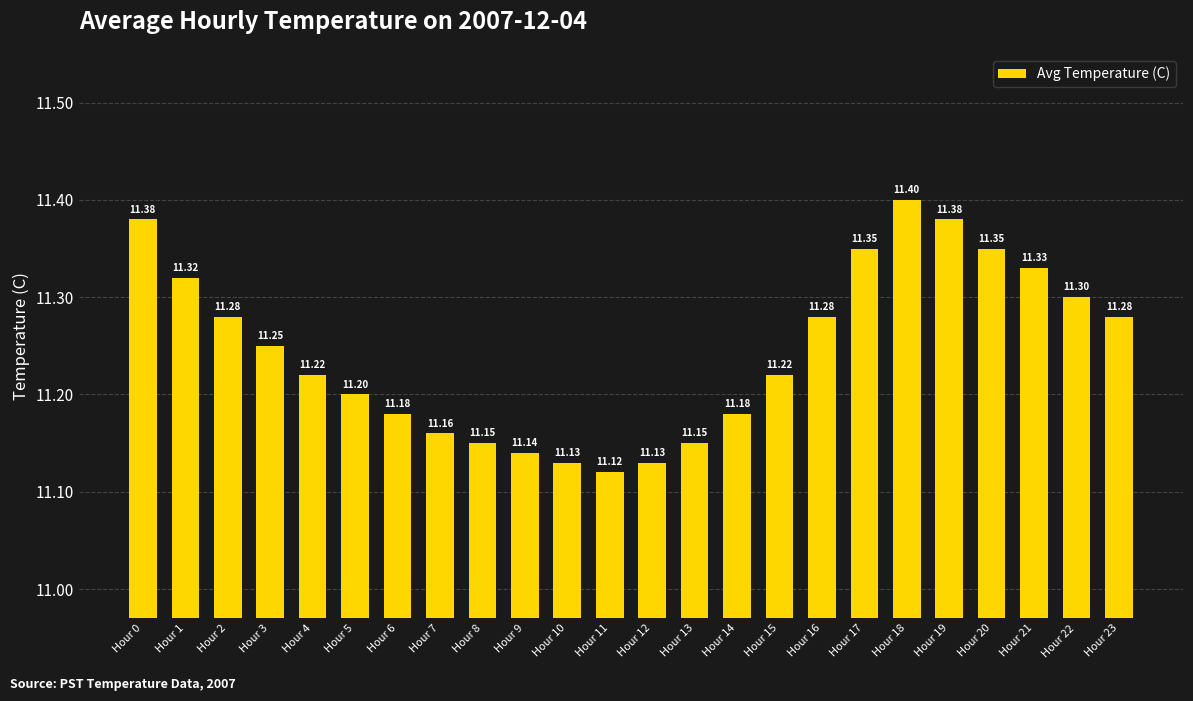

What is the change in value from Hour 7 to Hour 17?

+0.2